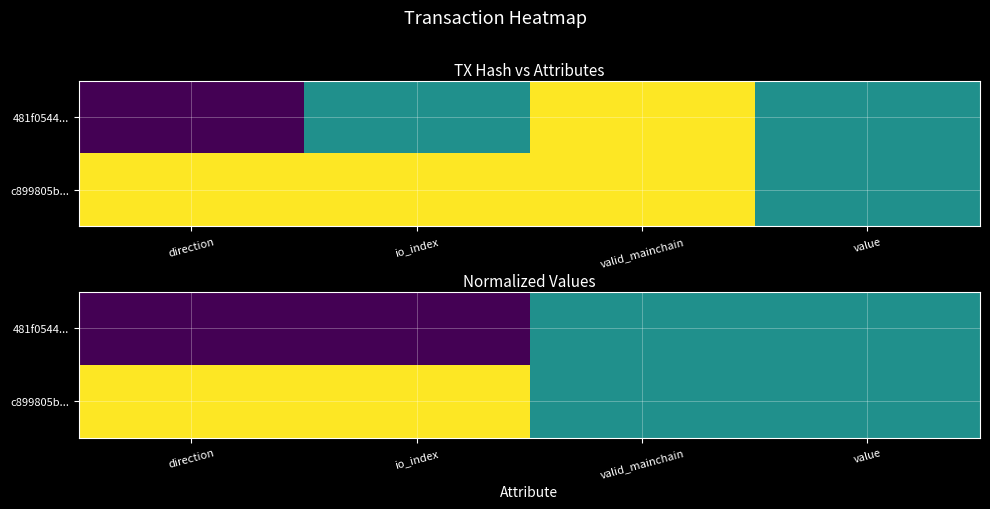

At which category is the sum across all series the highest?

direction